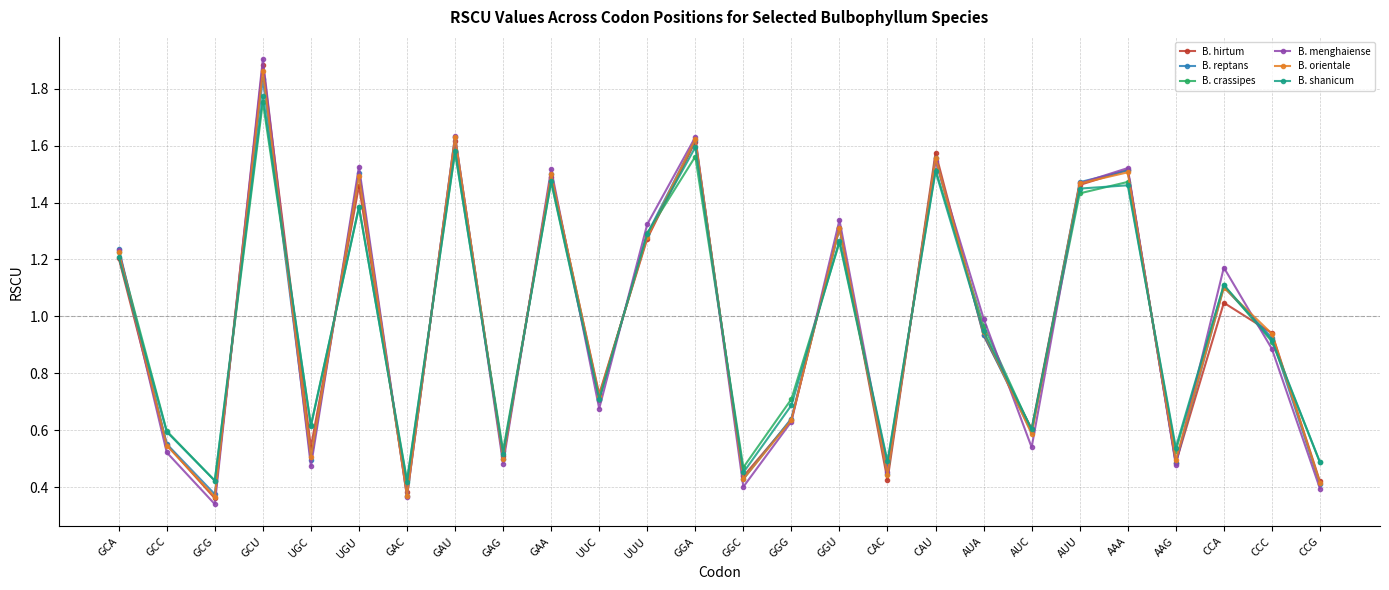

How many interior local peaks does the B. menghaiense series have?

9